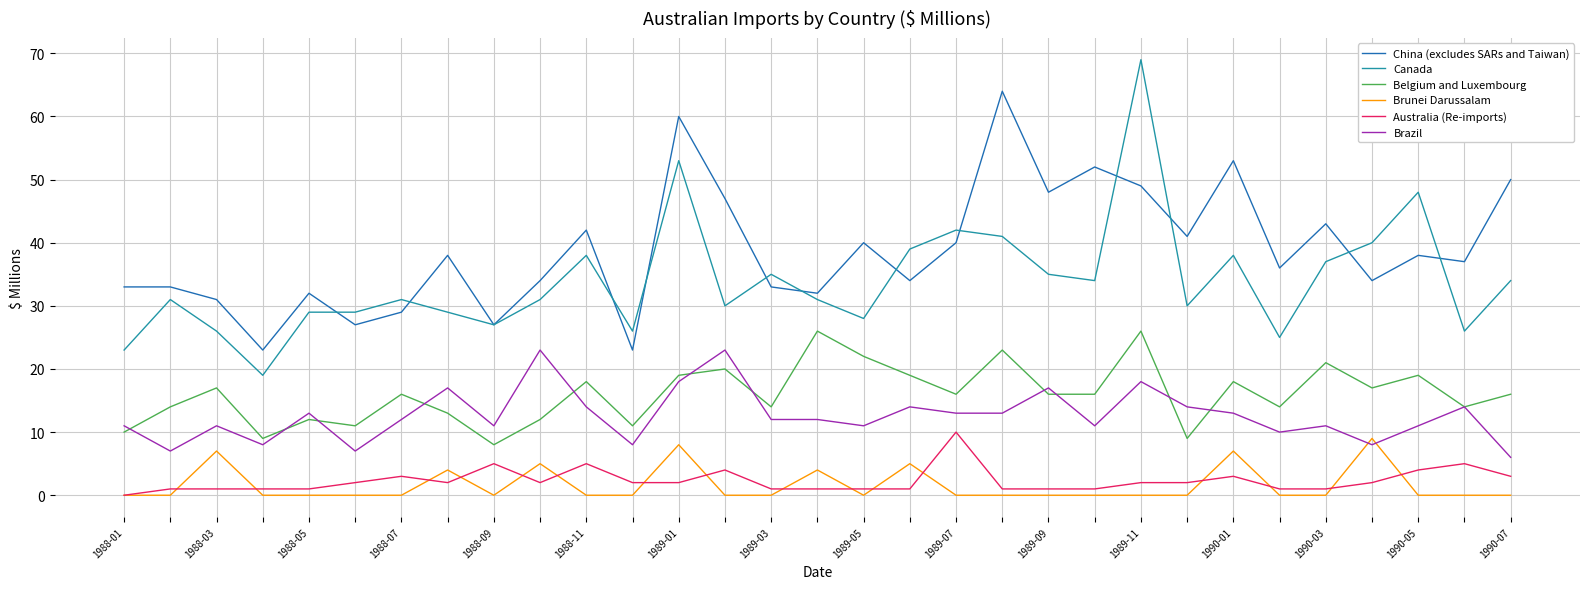

Which series has the largest range (max minus min)?

Canada